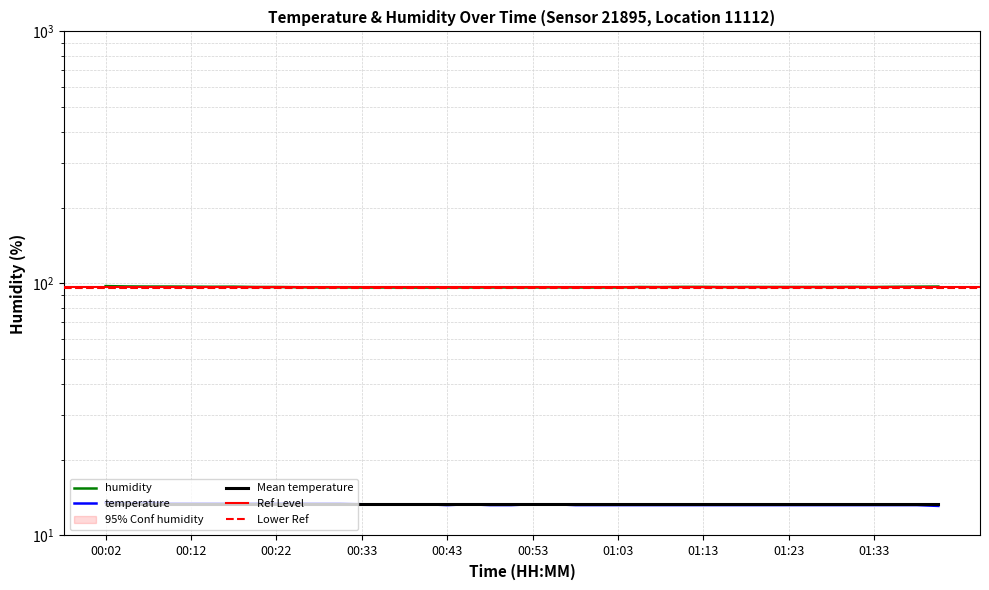

Between 00:09 and 00:58, which series saw the biggest shift?

humidity